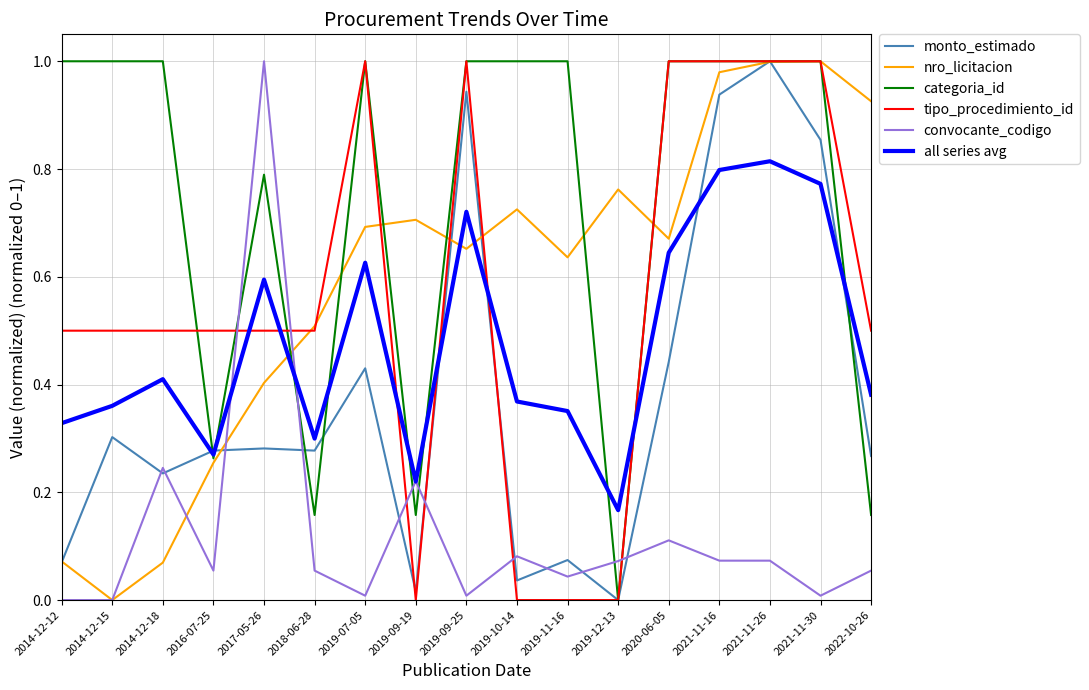

Where is the first local maximum for all series avg?

2014-12-18